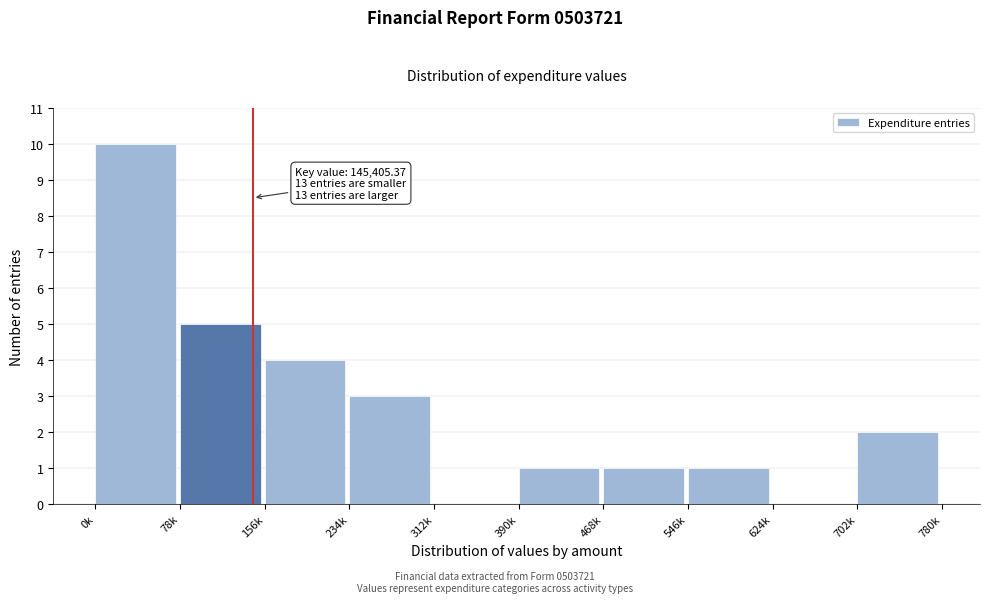

Reading left to right, list all the values displayed in this chart.

0k=10	78k=5	156k=4	234k=3	312k=0	390k=1	468k=1	546k=1	624k=0	702k=2